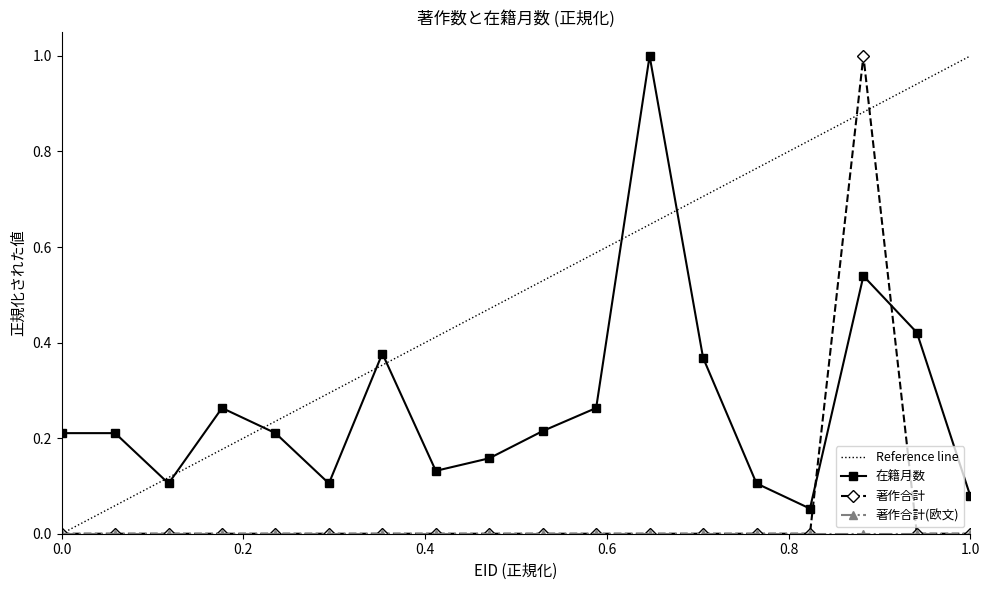

Which series ends up on top after the final intersection of 在籍月数 and 著作合計?

在籍月数